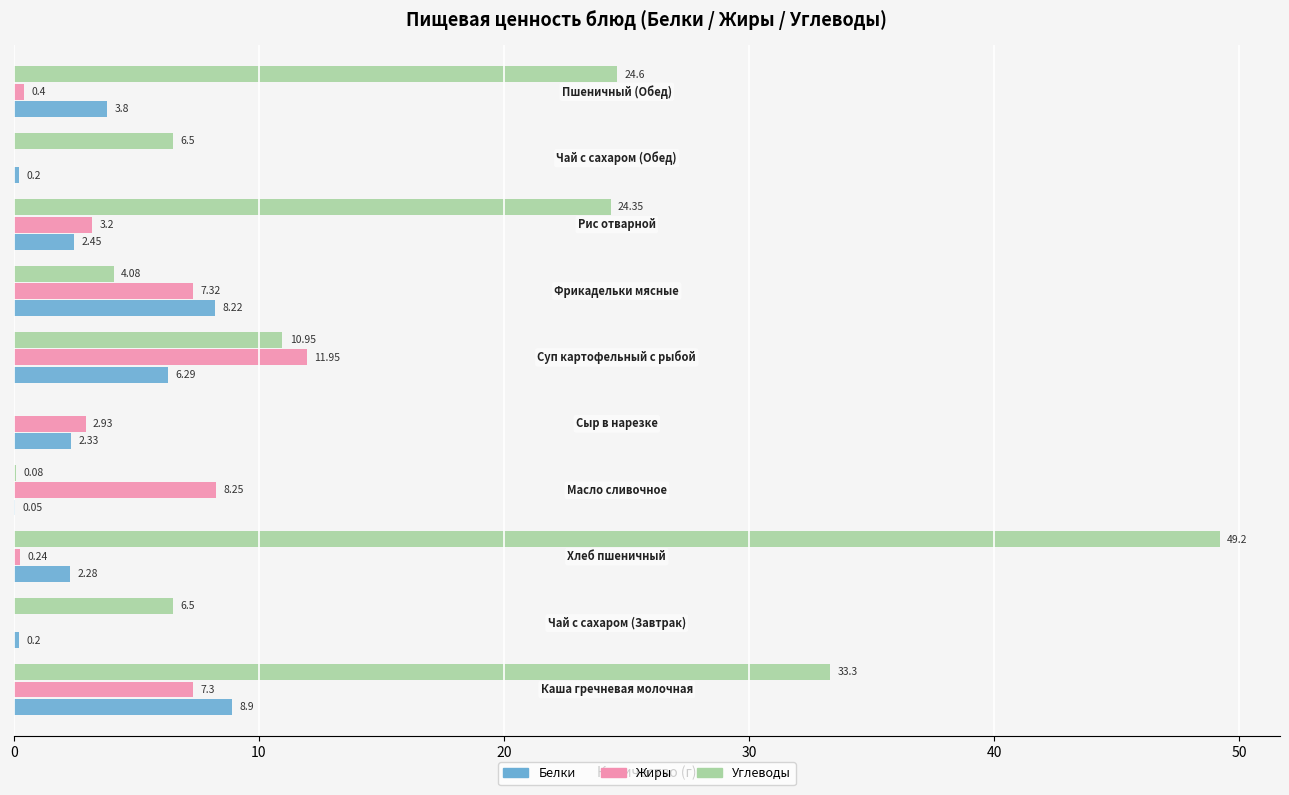

Which series has the largest total across all categories?

Углеводы